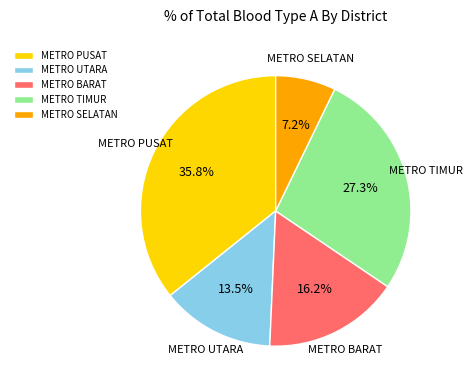

Which has a higher value, METRO TIMUR or METRO SELATAN?

METRO TIMUR